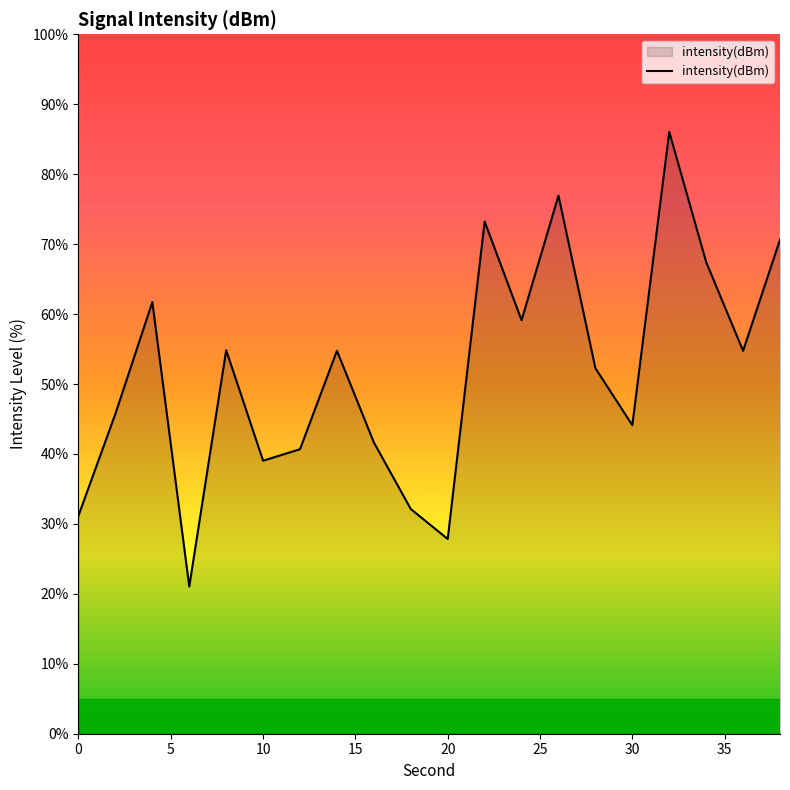

What is the difference between the maximum and minimum values?

65.0